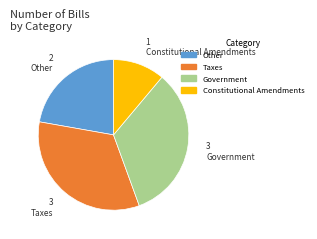

Is there a majority slice in this chart?

No